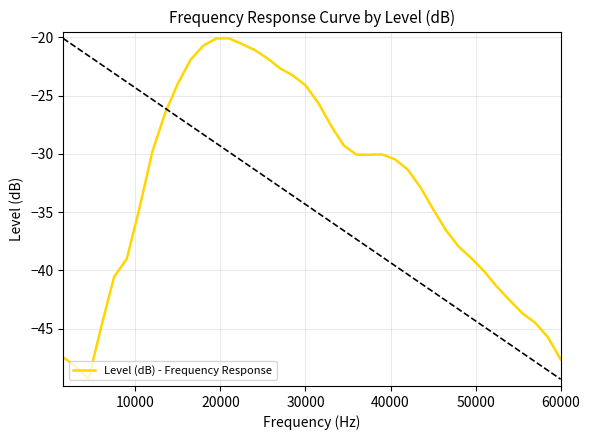

What is the maximum value shown in the chart?

-20.1